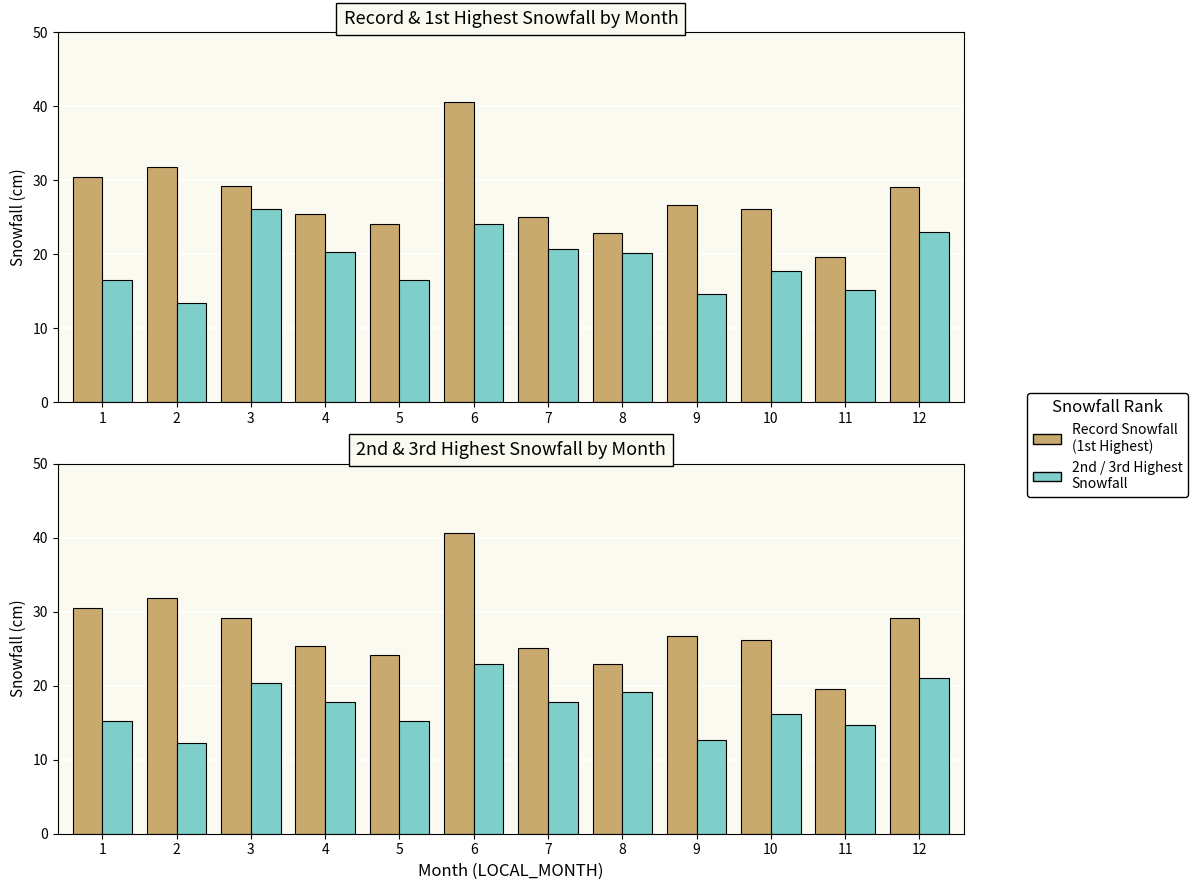

The value of Record Snowfall (1st) at 8 is 32.8. True or false?

False